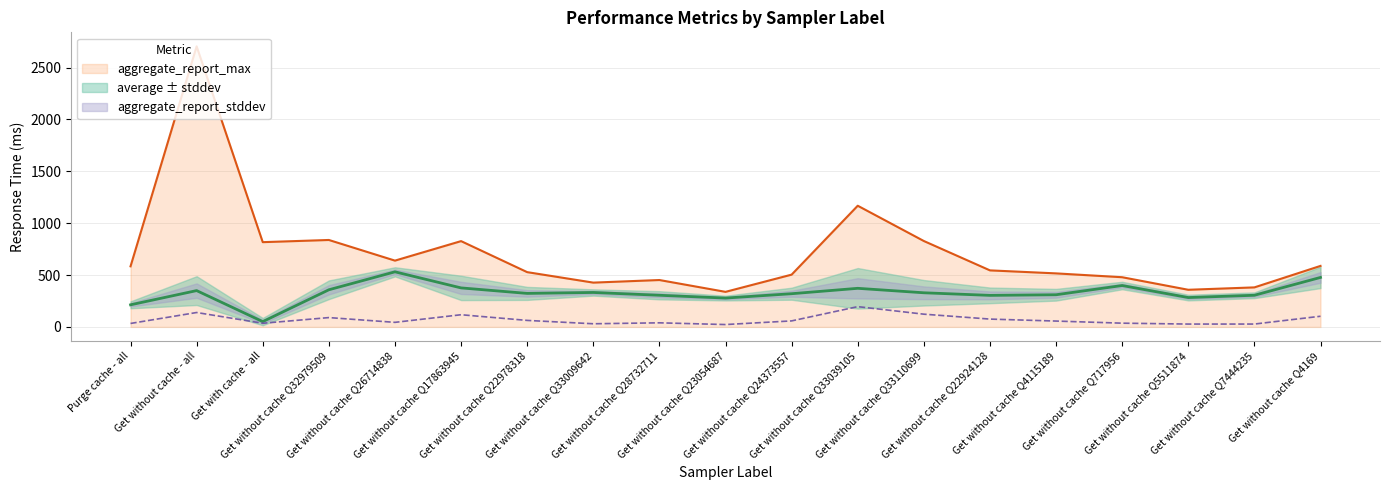

Reading left to right, extract all data points from this chart.

average: Purge cache - all=213.0	Get without cache - all=350.0	Get with cache - all=51.0	Get without cache Q32979509=358.0	Get without cache Q26714838=531.0	Get without cache Q17863945=376.0	Get without cache Q22978318=323.0	Get without cache Q33009642=332.0	Get without cache Q28732711=305.0	Get without cache Q23054687=278.0	Get without cache Q24373557=320.0	Get without cache Q33039105=372.0	Get without cache Q33110699=329.0	Get without cache Q22924128=304.0	Get without cache Q4115189=310.0	Get without cache Q717956=399.0	Get without cache Q5511874=283.0	Get without cache Q7444235=305.0	Get without cache Q4169=477.0
aggregate_report_max: Purge cache - all=584.0	Get without cache - all=2704.0	Get with cache - all=817.0	Get without cache Q32979509=838.0	Get without cache Q26714838=639.0	Get without cache Q17863945=827.0	Get without cache Q22978318=528.0	Get without cache Q33009642=427.0	Get without cache Q28732711=452.0	Get without cache Q23054687=338.0	Get without cache Q24373557=504.0	Get without cache Q33039105=1168.0	Get without cache Q33110699=828.0	Get without cache Q22924128=545.0	Get without cache Q4115189=516.0	Get without cache Q717956=479.0	Get without cache Q5511874=358.0	Get without cache Q7444235=381.0	Get without cache Q4169=588.0
aggregate_report_stddev: Purge cache - all=33.4	Get without cache - all=138.8	Get with cache - all=35.2	Get without cache Q32979509=89.9	Get without cache Q26714838=44.0	Get without cache Q17863945=117.5	Get without cache Q22978318=62.7	Get without cache Q33009642=30.4	Get without cache Q28732711=39.5	Get without cache Q23054687=22.8	Get without cache Q24373557=57.9	Get without cache Q33039105=195.4	Get without cache Q33110699=122.8	Get without cache Q22924128=75.4	Get without cache Q4115189=56.4	Get without cache Q717956=36.1	Get without cache Q5511874=27.5	Get without cache Q7444235=27.6	Get without cache Q4169=102.8